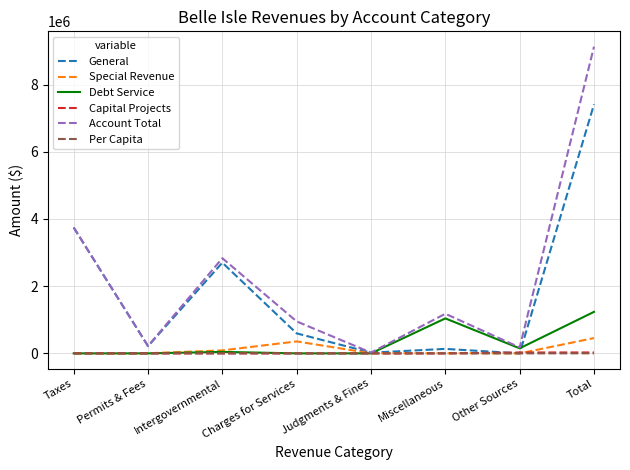

The value of Account Total at Miscellaneous is 824617.8. True or false?

False